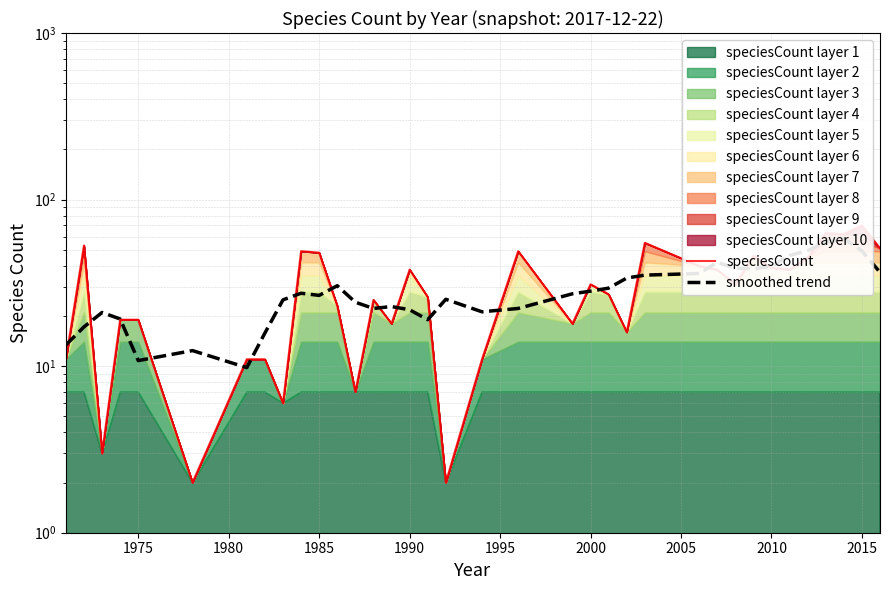

List the series in order of their overall mean, highest first.

speciesCount, smoothed trend